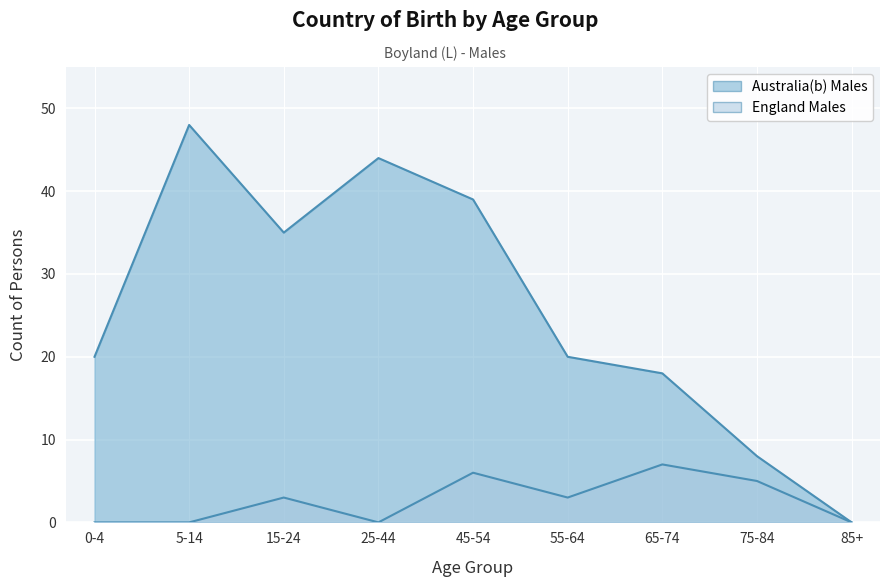

Which series changed the most between 5-14 and 25-44?

Australia(b) Males